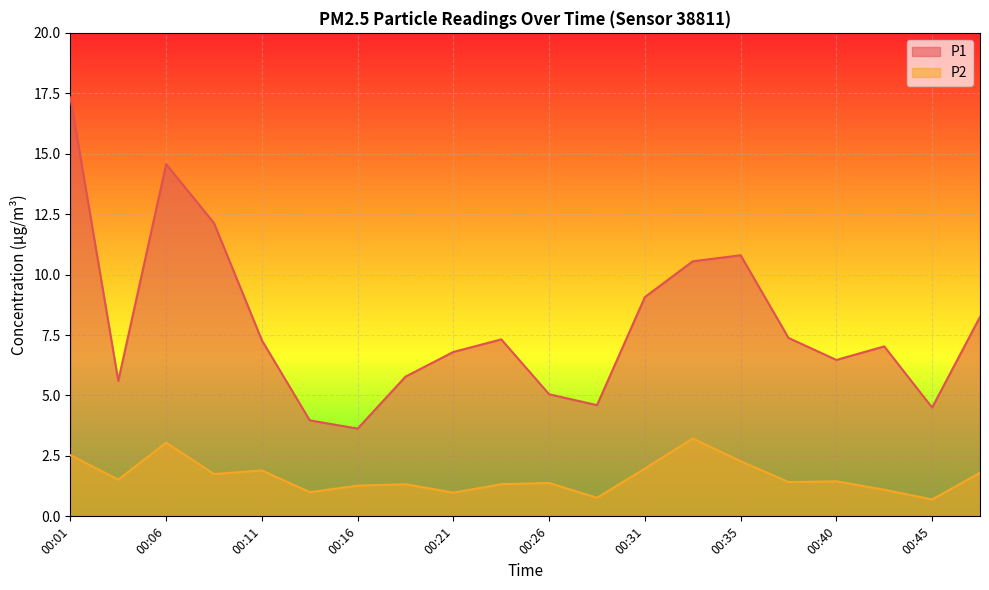

Rank the categories by P2 value from highest to lowest.

00:33, 00:06, 00:01, 00:35, 00:31, 00:11, 00:48, 00:08, 00:04, 00:40, 00:38, 00:26, 00:18, 00:23, 00:16, 00:43, 00:13, 00:21, 00:28, 00:45